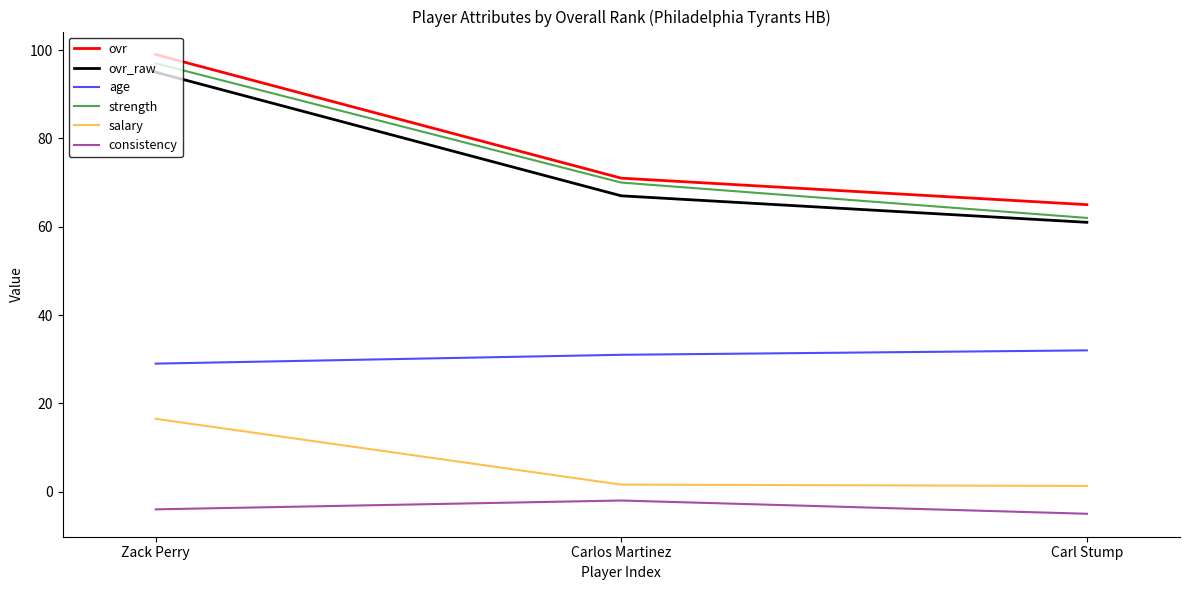

Is it true that salary equals 16.5 at Zack Perry?

True